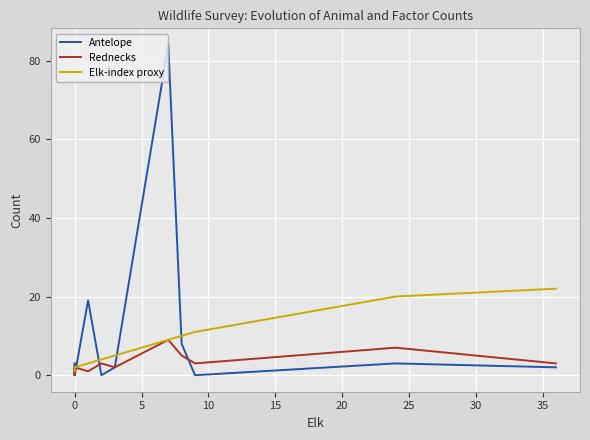

What is the difference between the maximum and minimum values in the Rednecks series?

9